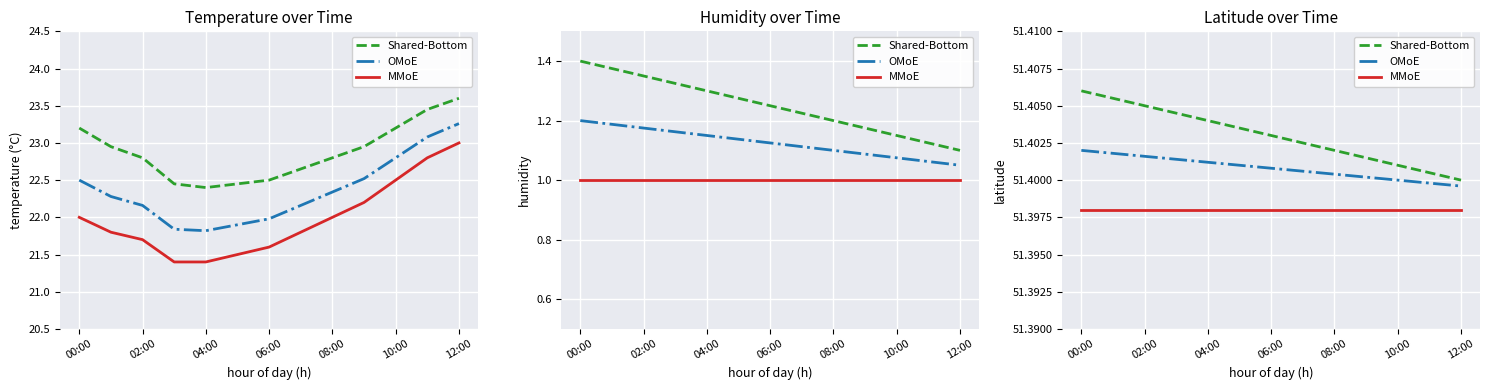

True or false: Shared-Bottom has more than 0 points higher than both neighbors.

False